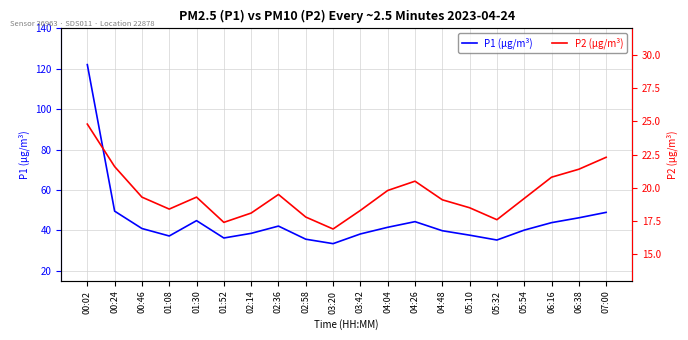

The value of P2 (µg/m³) at 00:46 is 19.3. True or false?

True